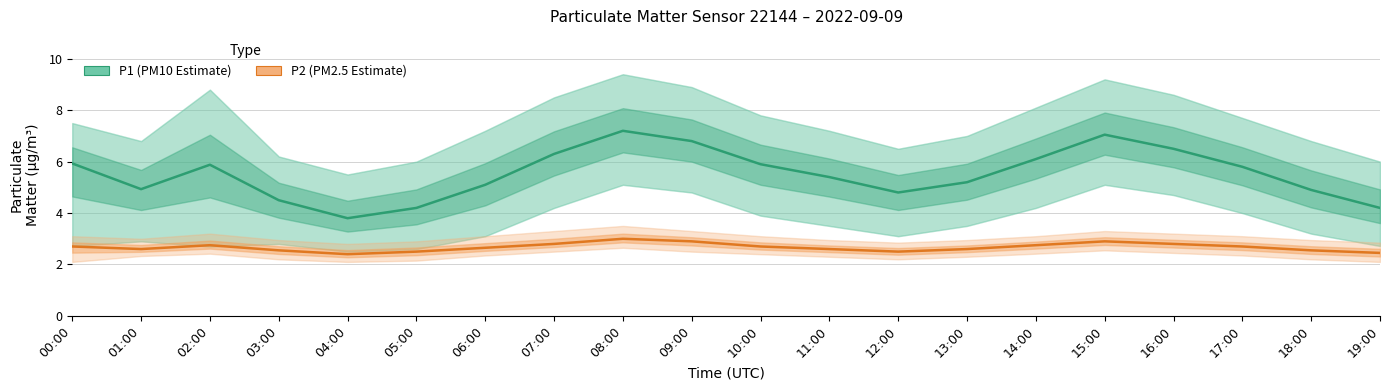

How many categories are shown in the chart?

20